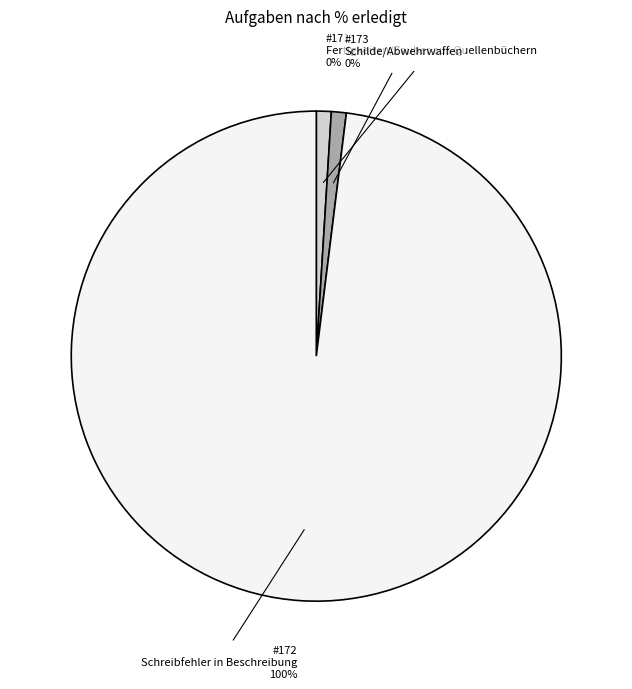

Is it true that 172 is 100% of the pie?

True